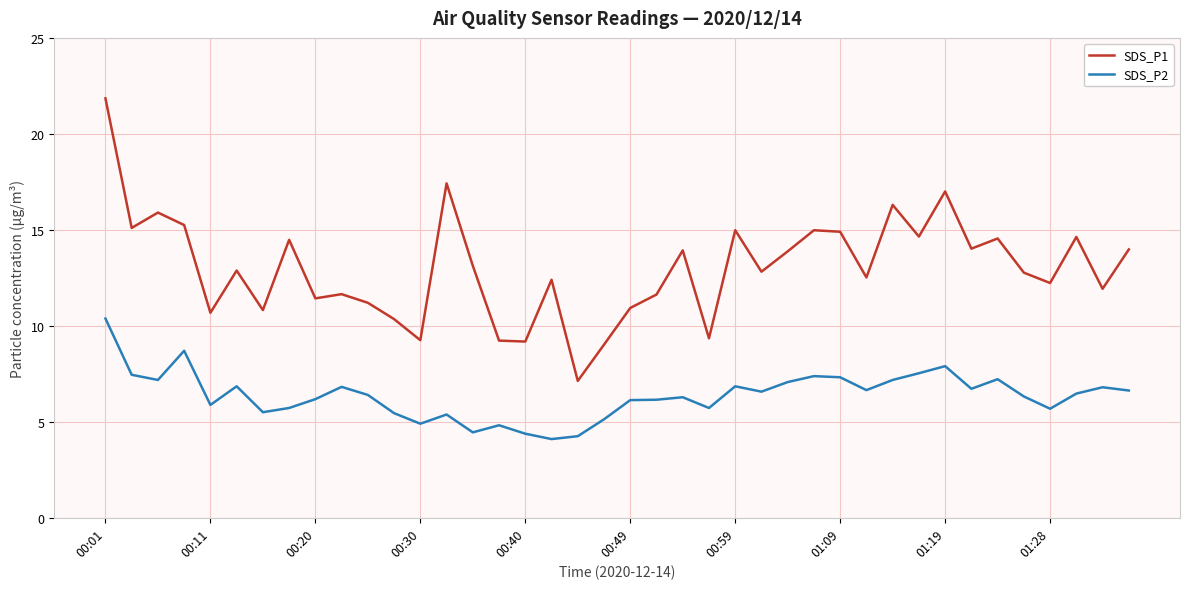

What is the lowest value of the SDS_P1 series?

7.1